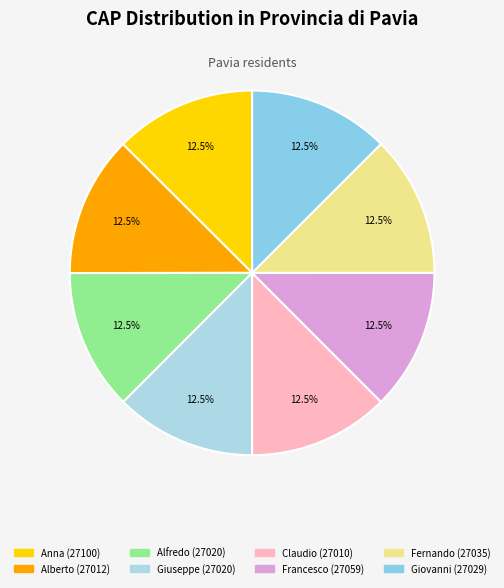

To the nearest percent, what percentage of the pie is Giuseppe?

12%